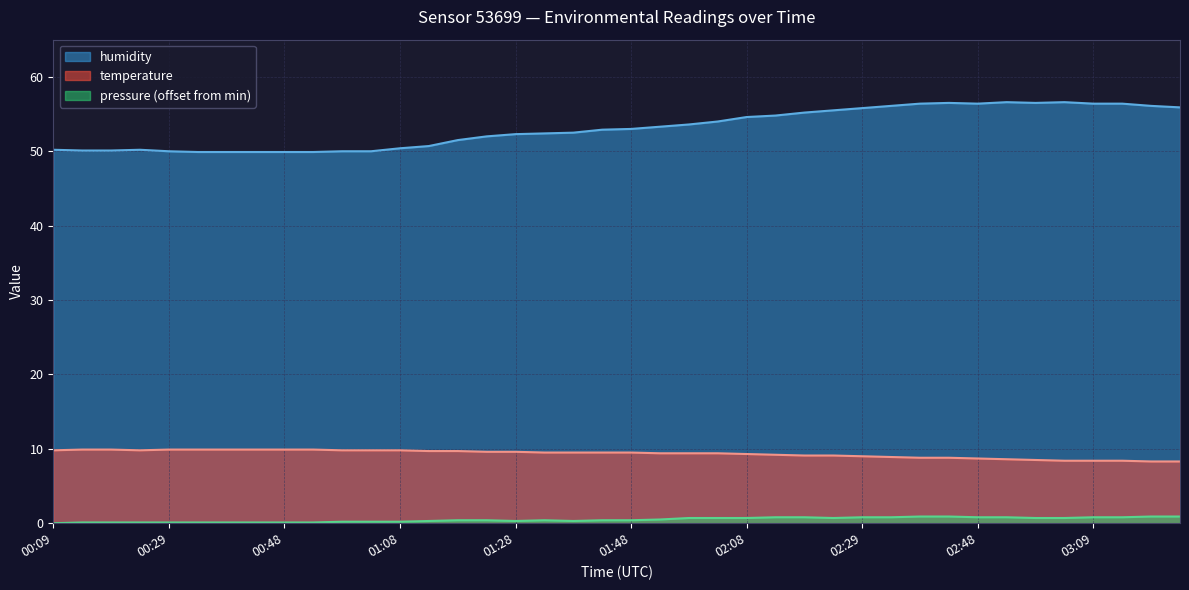

What are all the series names shown in the legend?

humidity, temperature, pressure (offset from min)